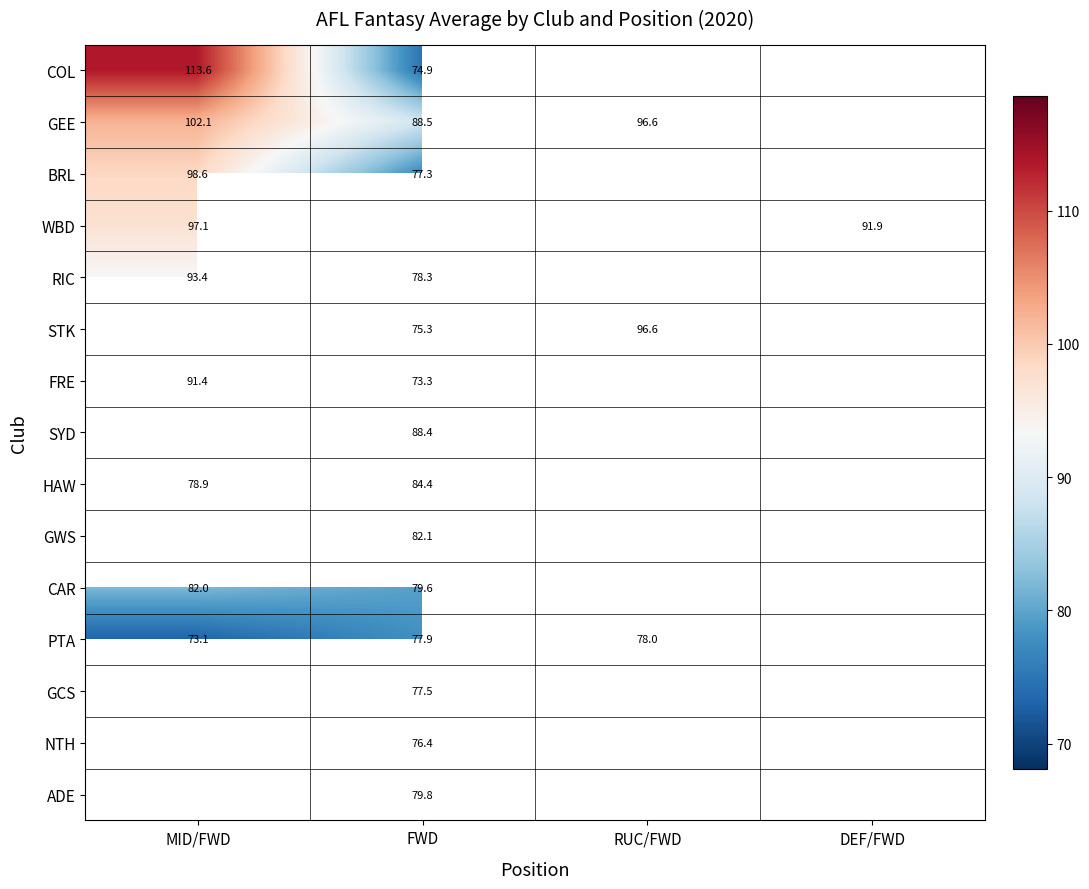

What is the sum of the WBD values at DEF/FWD and MID/FWD?

189.0